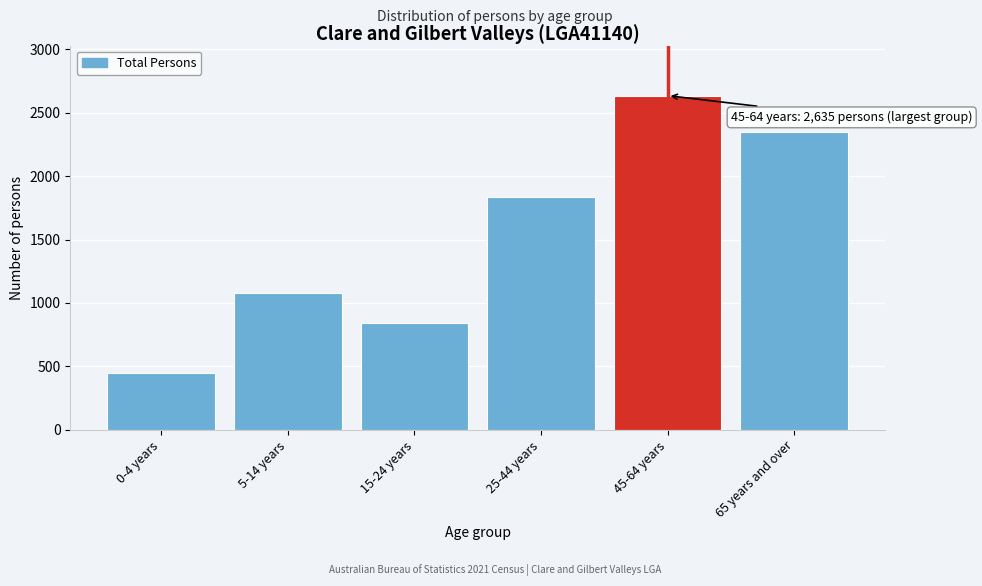

Reading left to right, what are all the values shown in this chart?

0-4 years=444	5-14 years=1082	15-24 years=839	25-44 years=1834	45-64 years=2635	65 years and over=2351